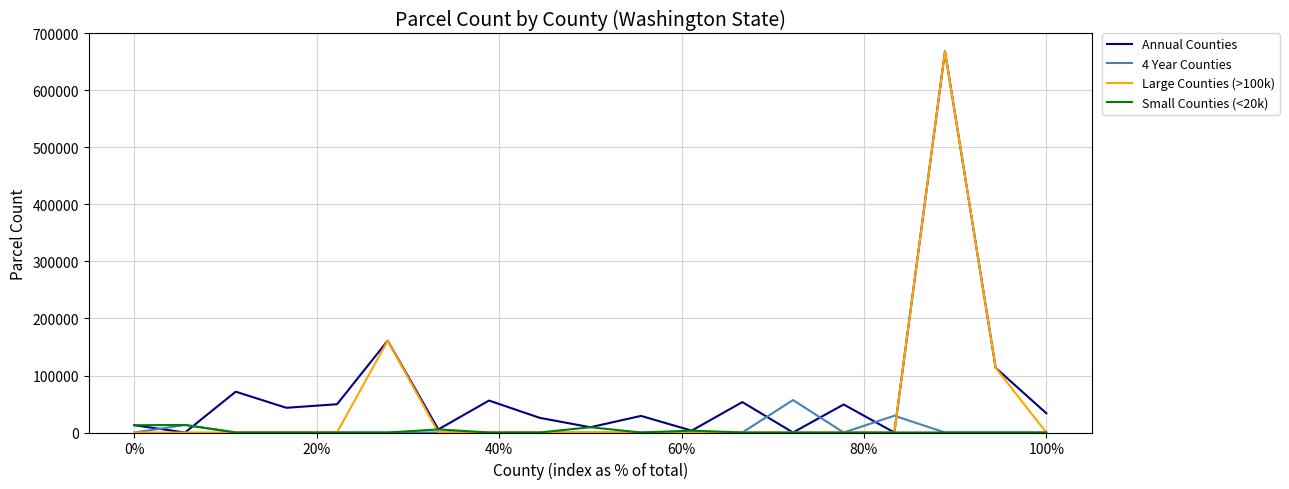

At how many categories does at least one series exceed 356101?

1